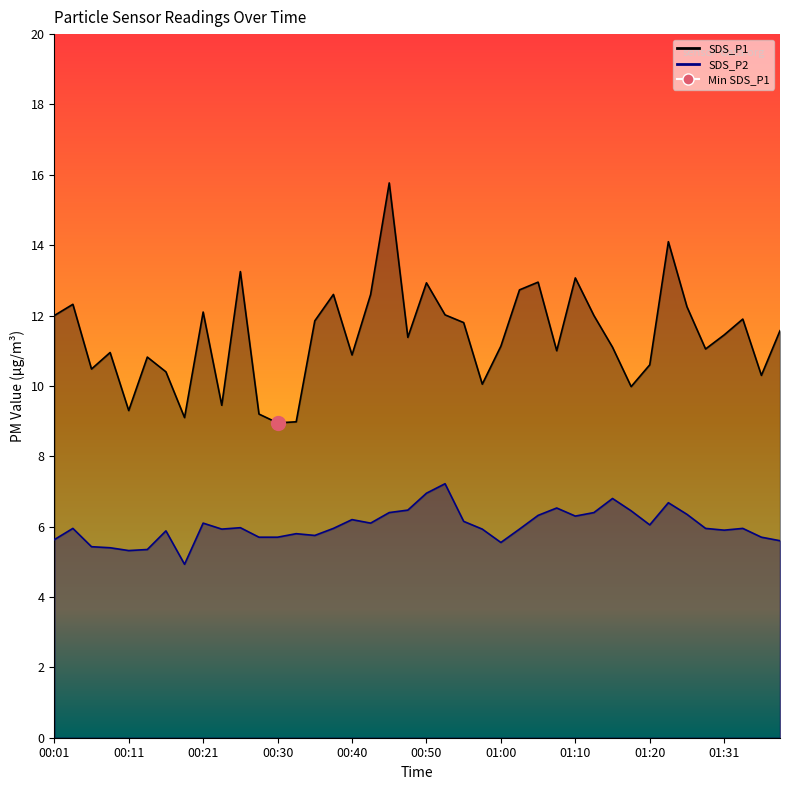

True or false: SDS_P2 and SDS_P1 cross at least once.

False